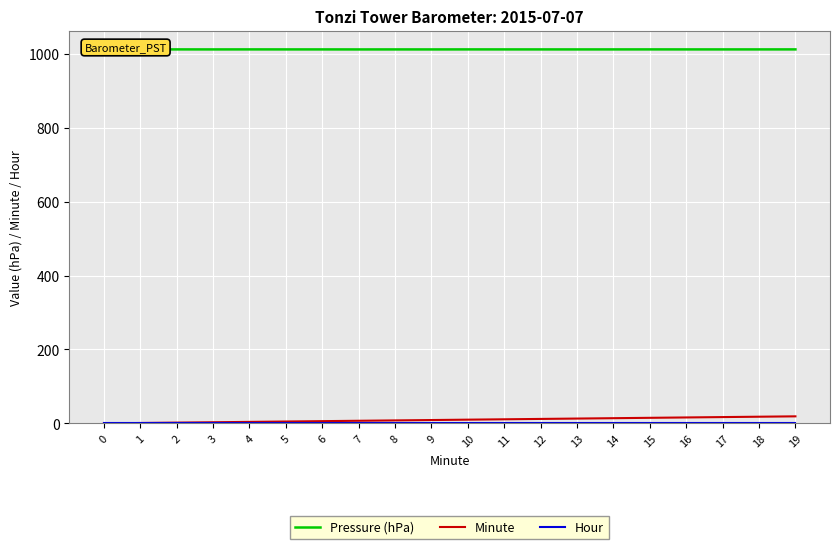

What is the greatest value displayed?

1011.9